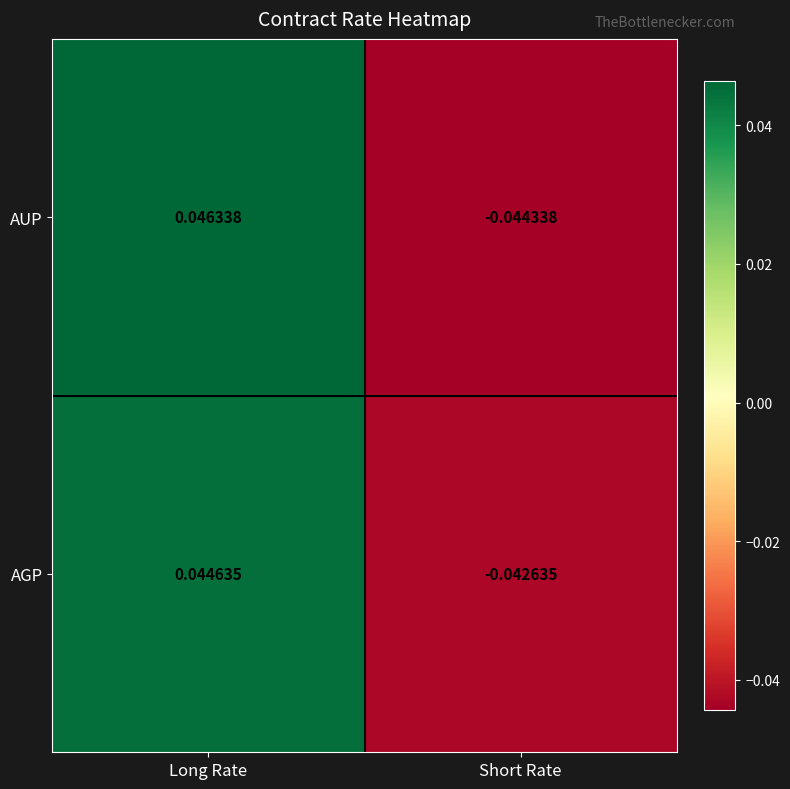

At which label does AUP reach its peak?

Long Rate